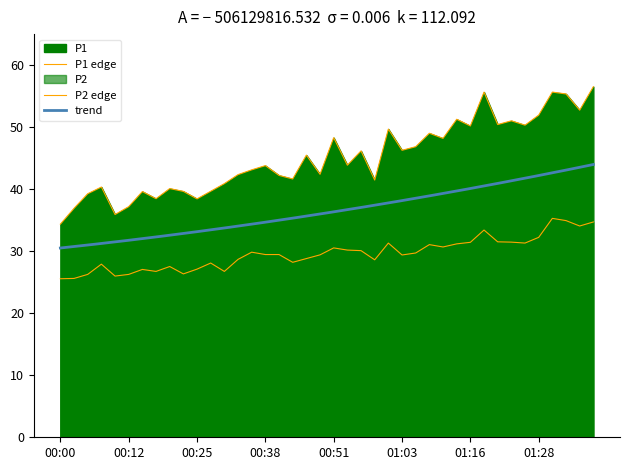

What position from the right is 00:02?

39